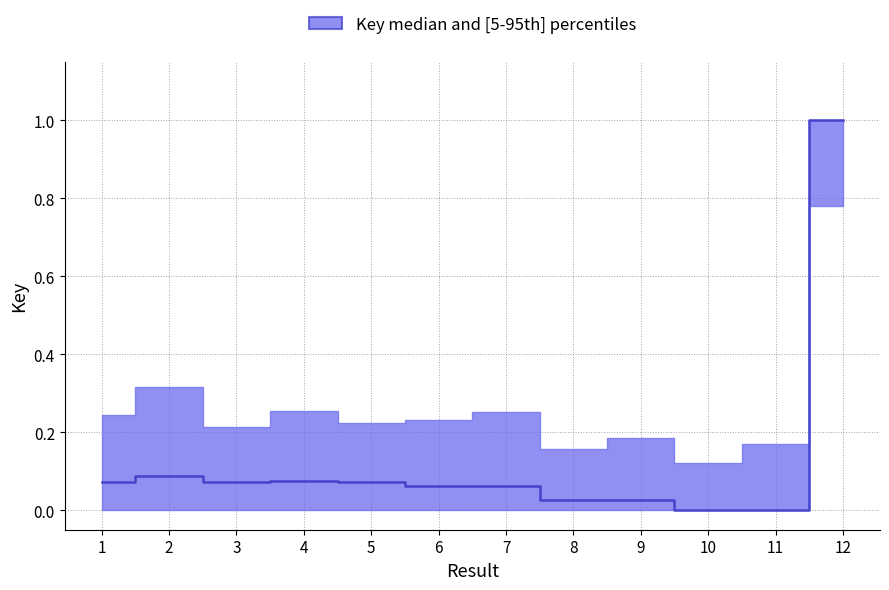

Rank the categories by value from highest to lowest.

12, 2, 4, 5, 1, 3, 7, 6, 8, 9, 11, 10